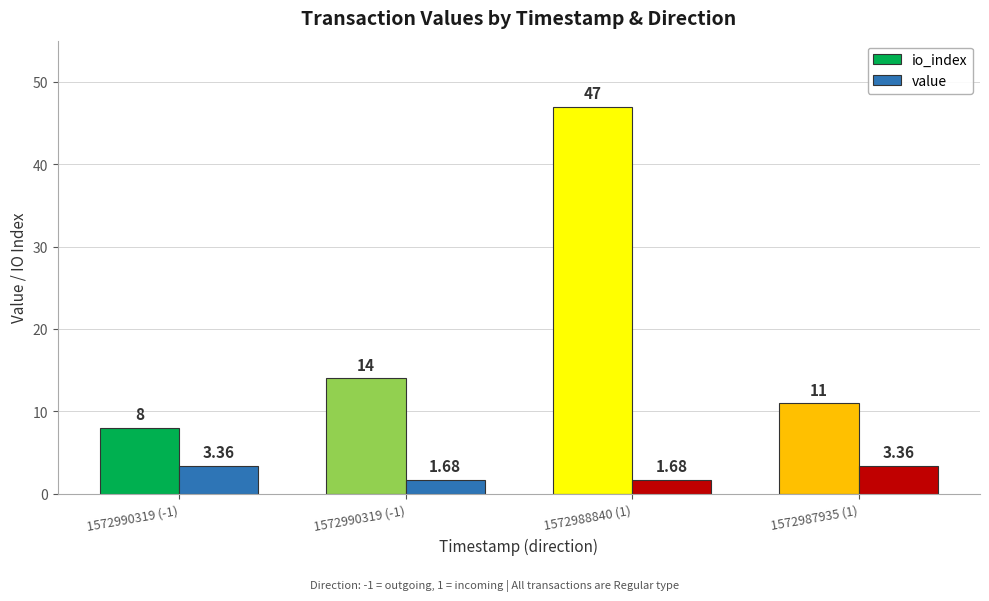

Reading left to right, list all the values displayed in this chart.

io_index: 8.0	14.0	47.0	11.0
value: 3.4	1.7	1.7	3.4